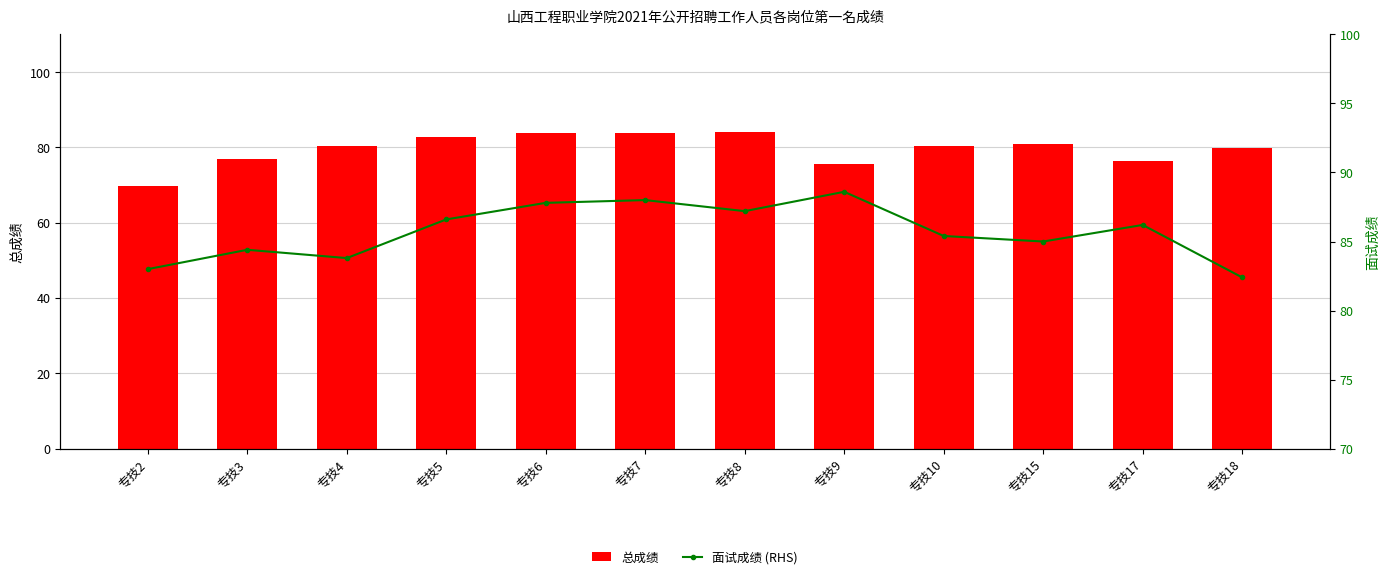

At how many categories does at least one series exceed 72?

12